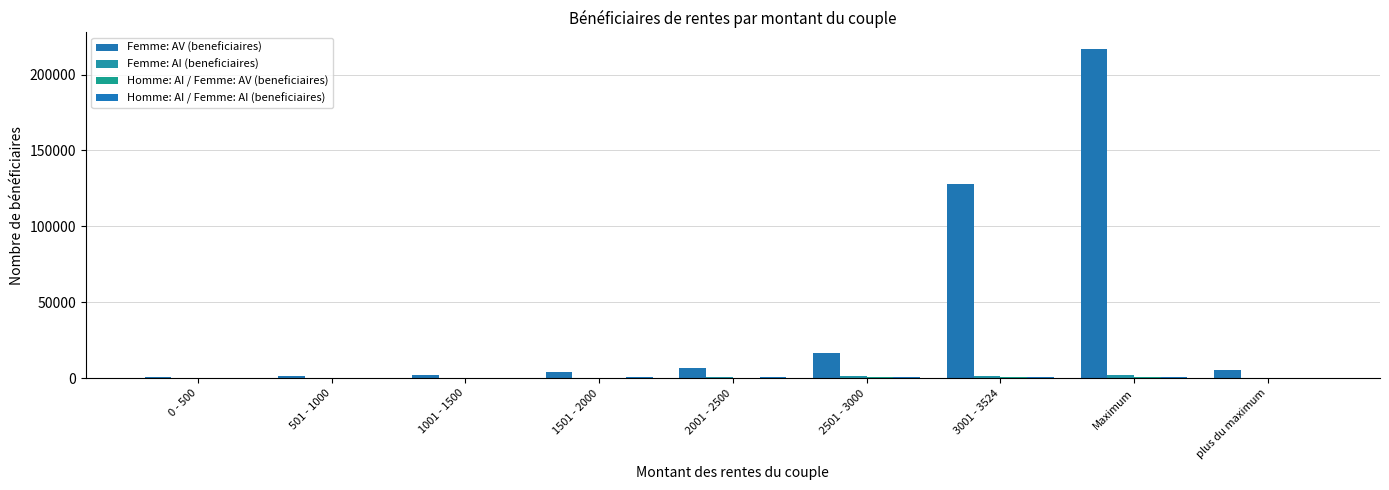

At how many categories does at least one series exceed 63197?

2